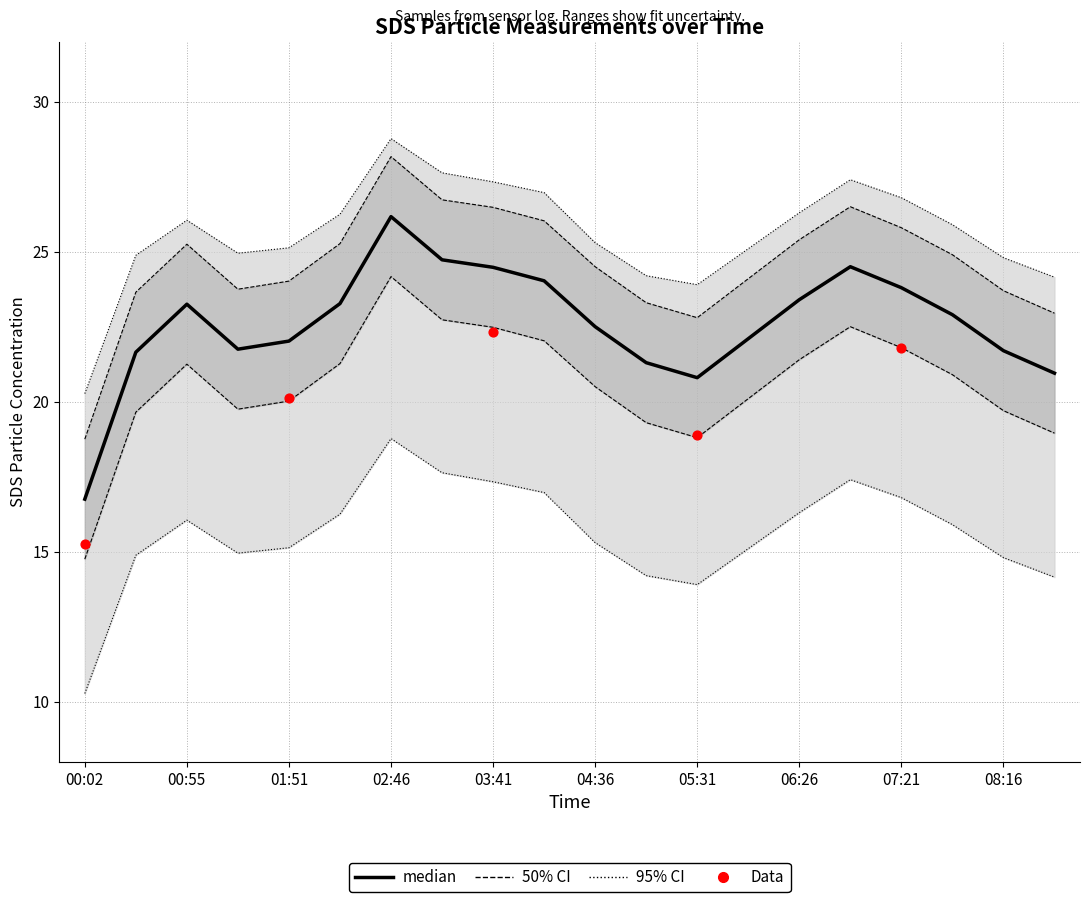

Is the value of SDS_P1 at 06:54 greater than the value of SDS_P1_lower at 07:49?

Yes